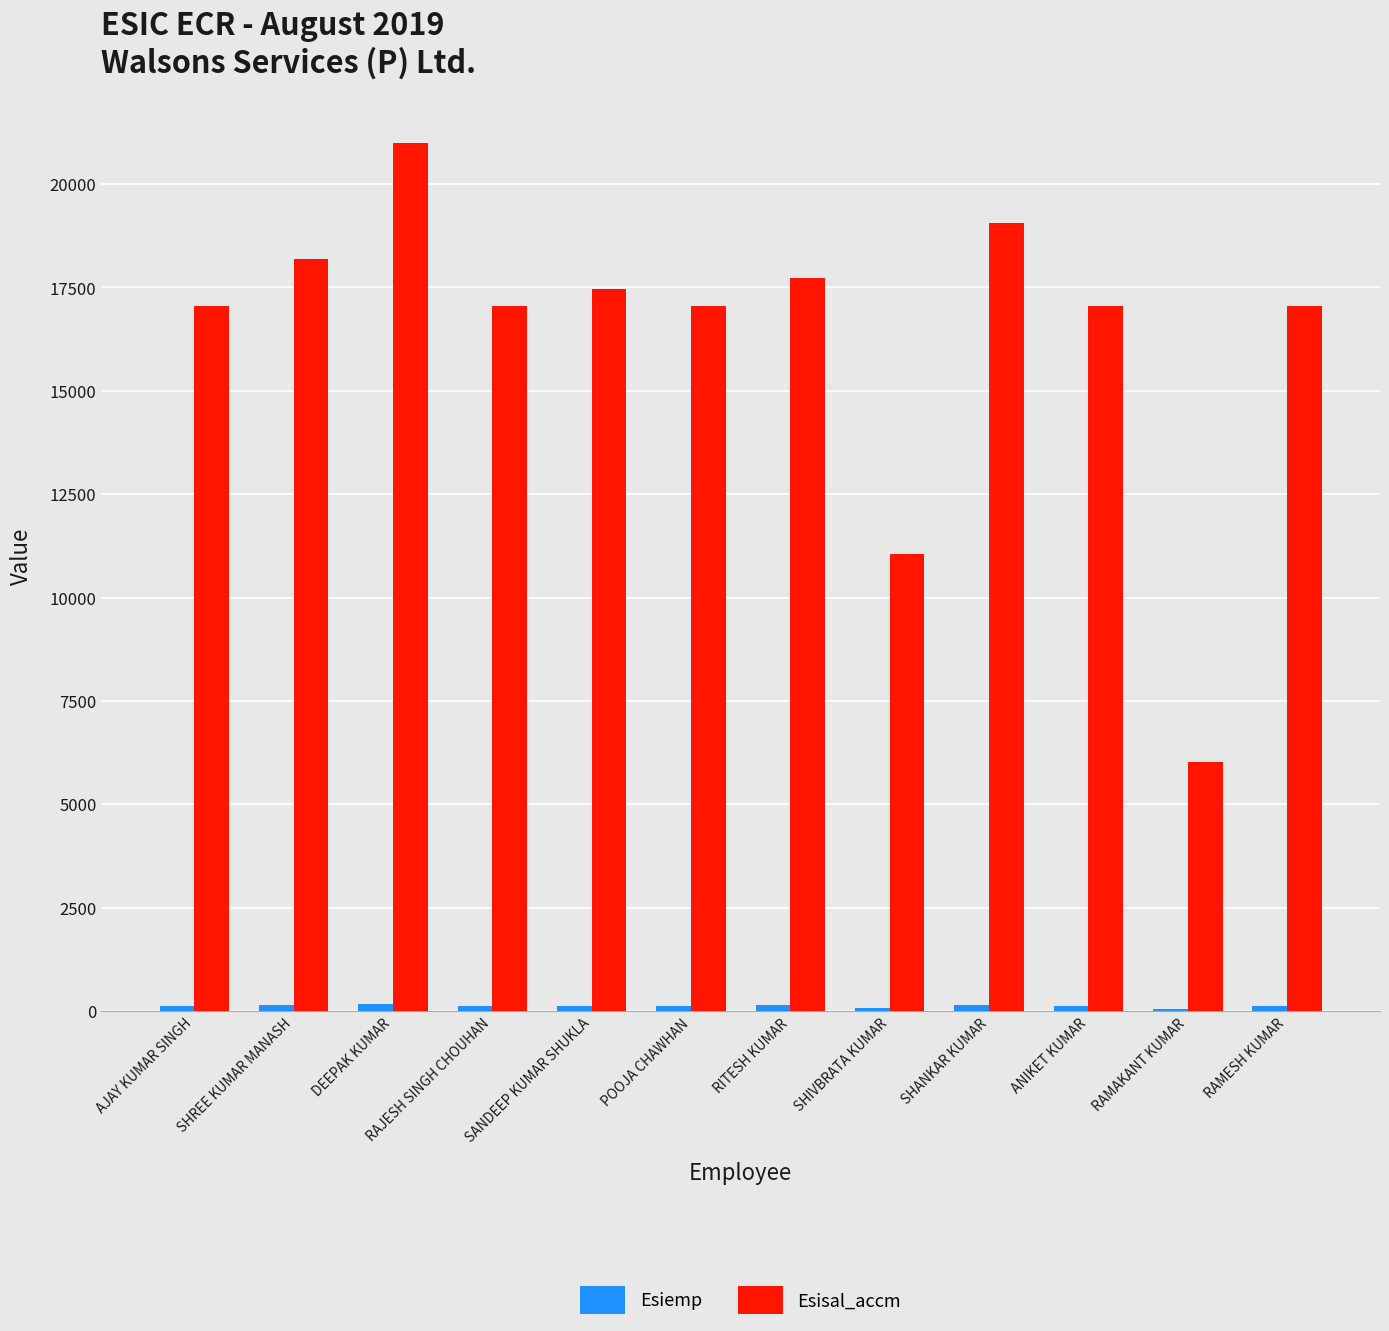

The value of Esisal_accm at SHIVBRATA KUMAR is 18100. True or false?

False